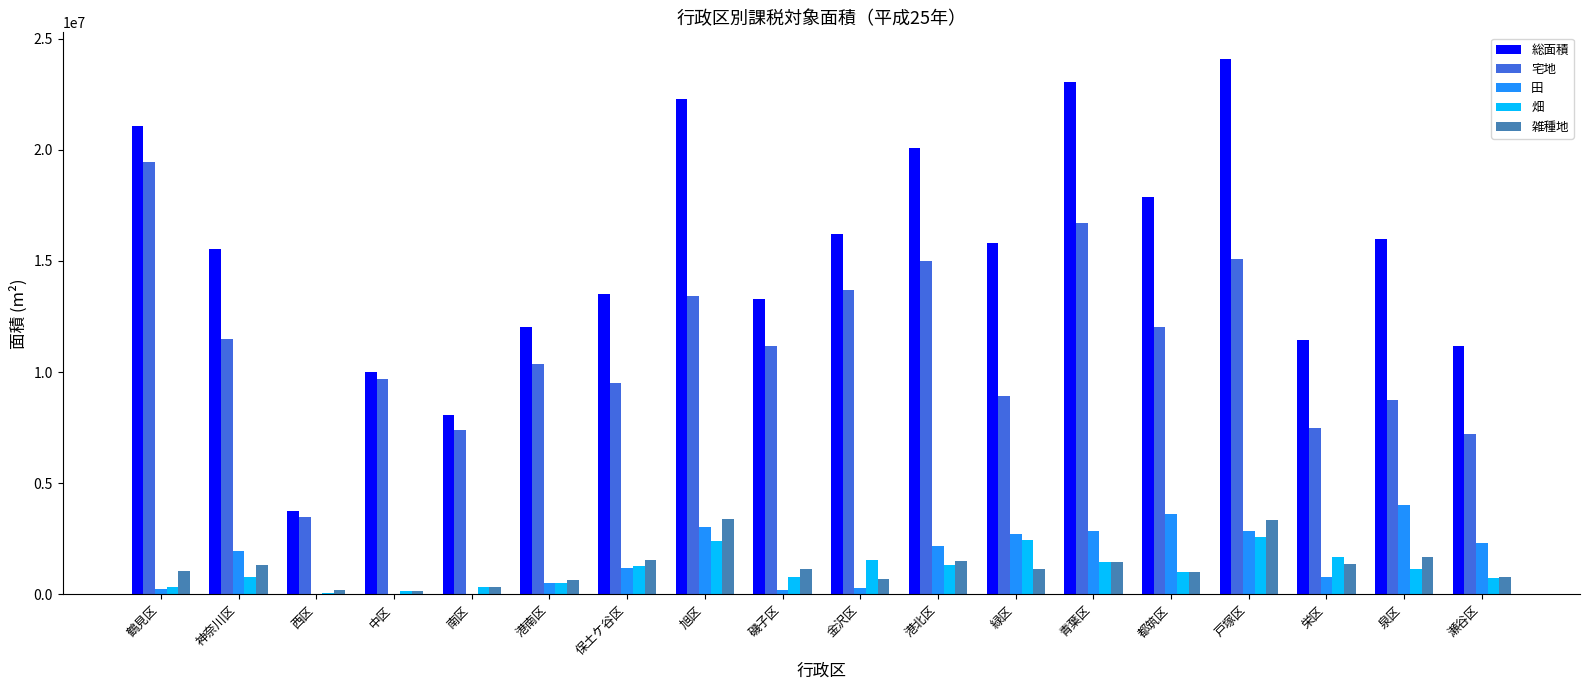

Is the value of 田 at 泉区 greater than the value of 総面積 at 青葉区?

No